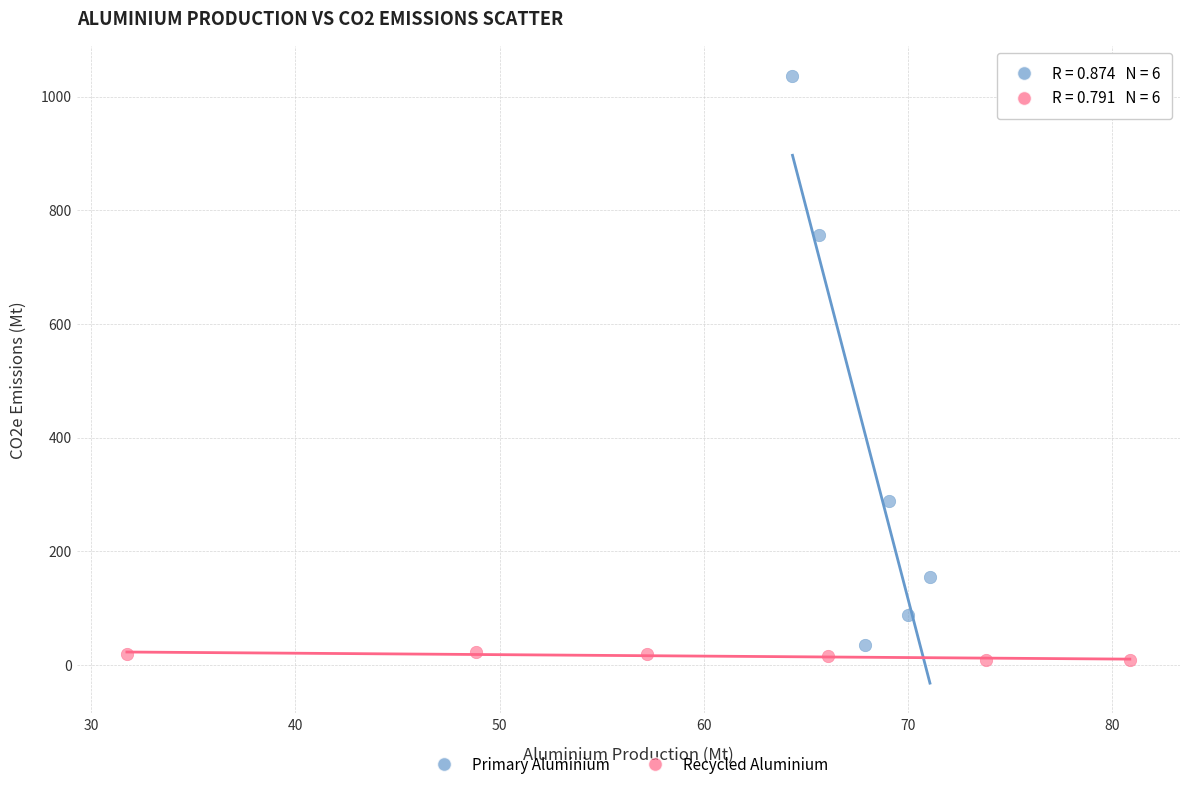

Which series has the widest spread of Y values?

Primary Aluminium